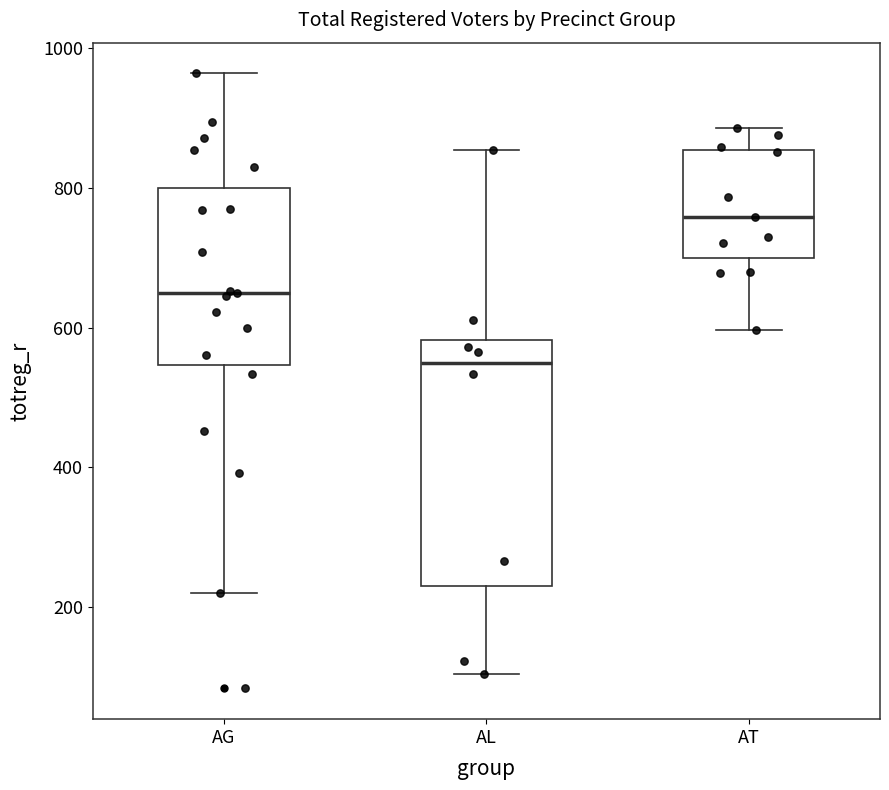

Reading left to right, read every box against the y-axis: the position of its median line, the range the box covers, and the ends of its whiskers. The values are not printed on the chart, so give them approximately, as read against the axis.

AG: median 640, box 540 to 800, whiskers 220 to 960
AL: median 540, box 220 to 580, whiskers 100 to 860
AT: median 760, box 700 to 860, whiskers 600 to 880